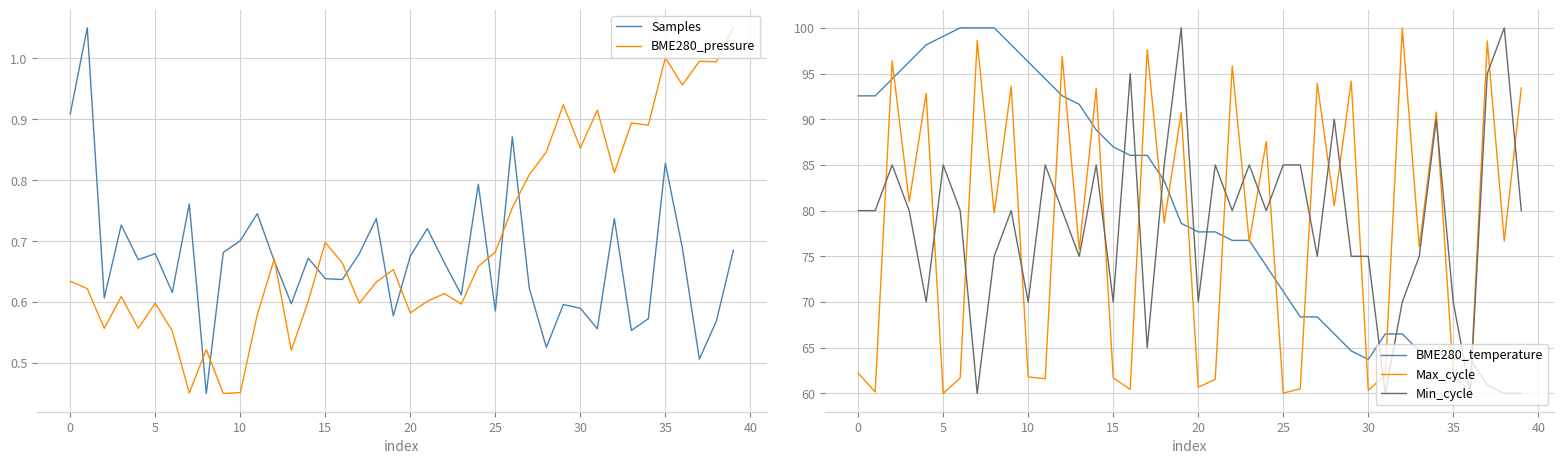

At how many categories does at least one series exceed 19?

40